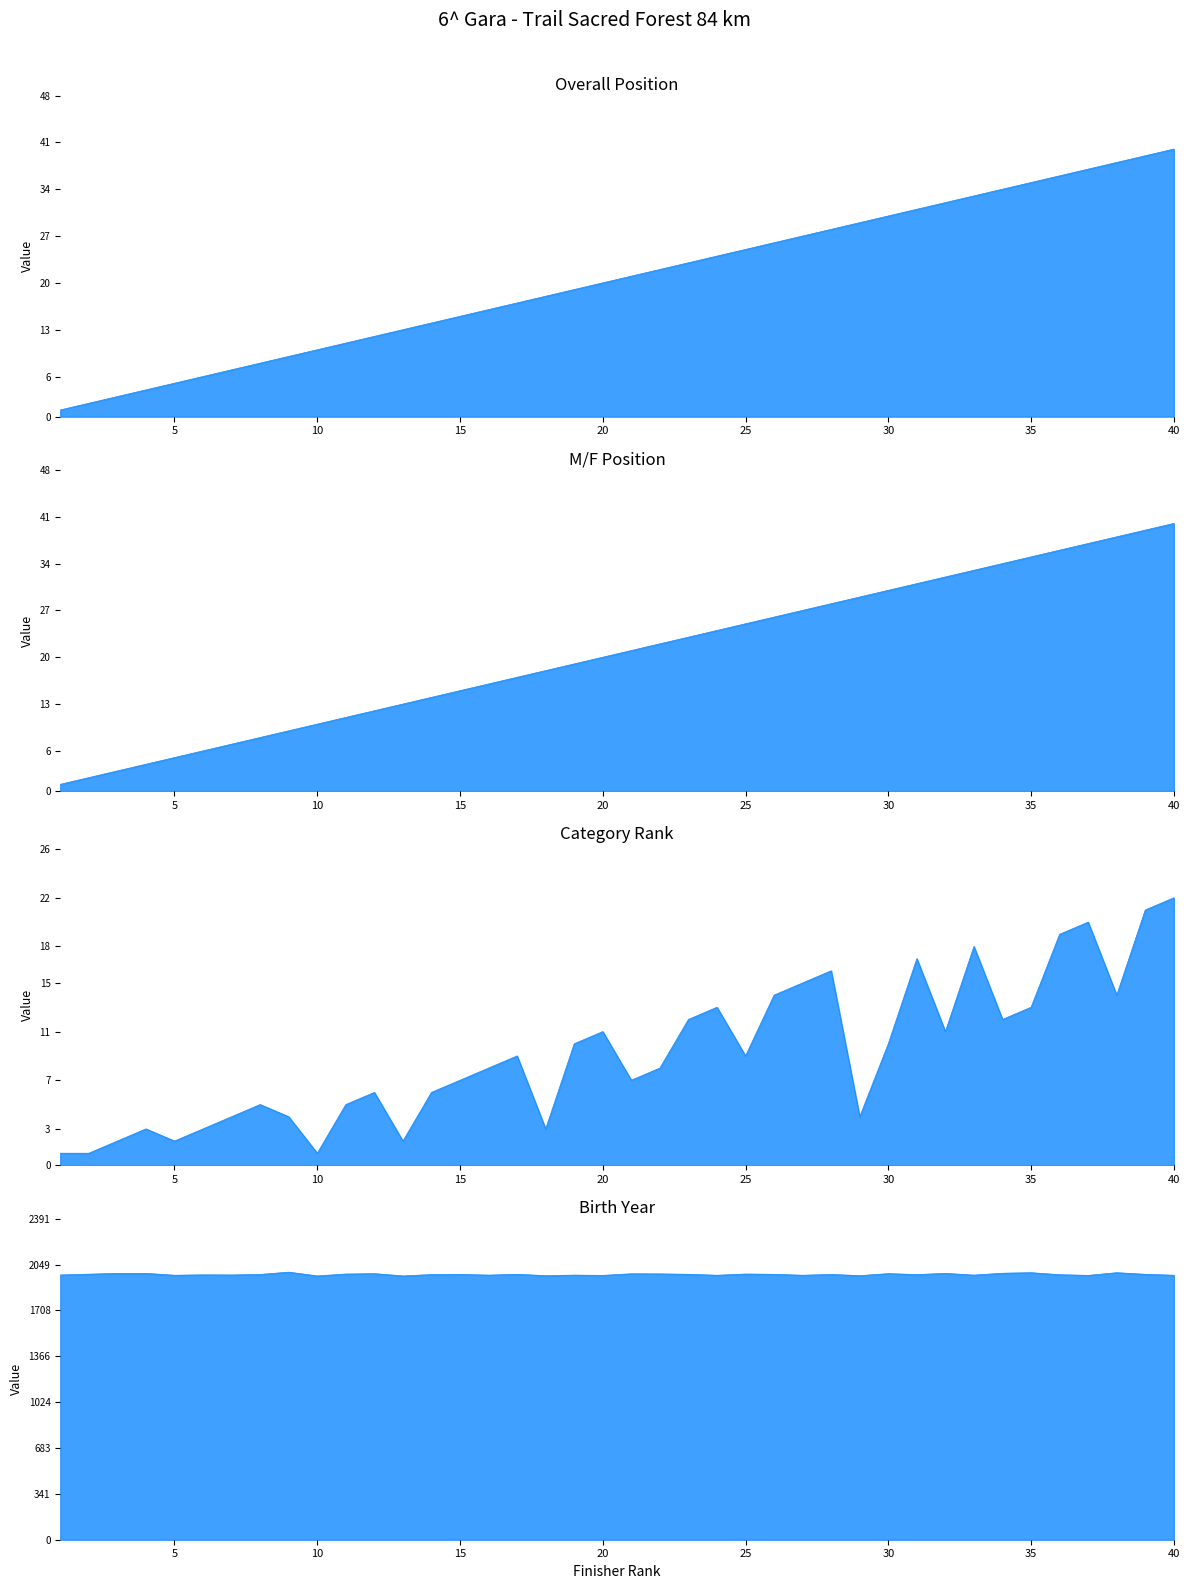

Reading left to right, extract all data points from this chart.

Overall Position: 1=1	2=2	3=3	4=4	5=5	6=6	7=7	8=8	9=9	10=10	11=11	12=12	13=13	14=14	15=15	16=16	17=17	18=18	19=19	20=20	21=21	22=22	23=23	24=24	25=25	26=26	27=27	28=28	29=29	30=30	31=31	32=32	33=33	34=34	35=35	36=36	37=37	38=38	39=39	40=40
M/F Position: 1=1	2=2	3=3	4=4	5=5	6=6	7=7	8=8	9=9	10=10	11=11	12=12	13=13	14=14	15=15	16=16	17=17	18=18	19=19	20=20	21=21	22=22	23=23	24=24	25=25	26=26	27=27	28=28	29=29	30=30	31=31	32=32	33=33	34=34	35=35	36=36	37=37	38=38	39=39	40=40
Category Rank: 1=1	2=1	3=2	4=3	5=2	6=3	7=4	8=5	9=4	10=1	11=5	12=6	13=2	14=6	15=7	16=8	17=9	18=3	19=10	20=11	21=7	22=8	23=12	24=13	25=9	26=14	27=15	28=16	29=4	30=10	31=17	32=11	33=18	34=12	35=13	36=19	37=20	38=14	39=21	40=22
Birth Year: 1=1972	2=1978	3=1984	4=1984	5=1970	6=1973	7=1972	8=1976	9=1993	10=1965	11=1979	12=1982	13=1965	14=1975	15=1976	16=1971	17=1977	18=1967	19=1971	20=1969	21=1981	22=1980	23=1977	24=1970	25=1979	26=1977	27=1970	28=1976	29=1967	30=1982	31=1975	32=1984	33=1971	34=1985	35=1989	36=1974	37=1969	38=1989	39=1977	40=1970